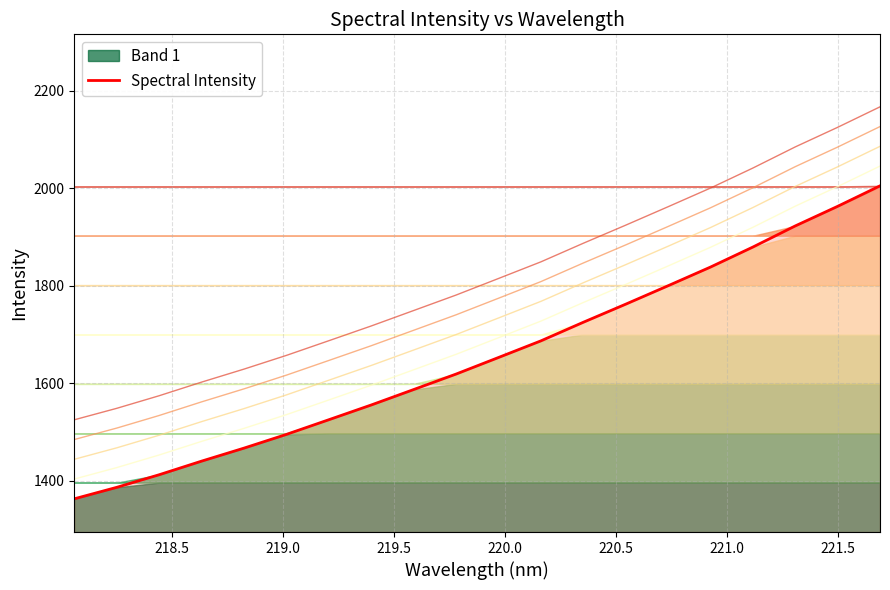

How many values are below 1652?

10